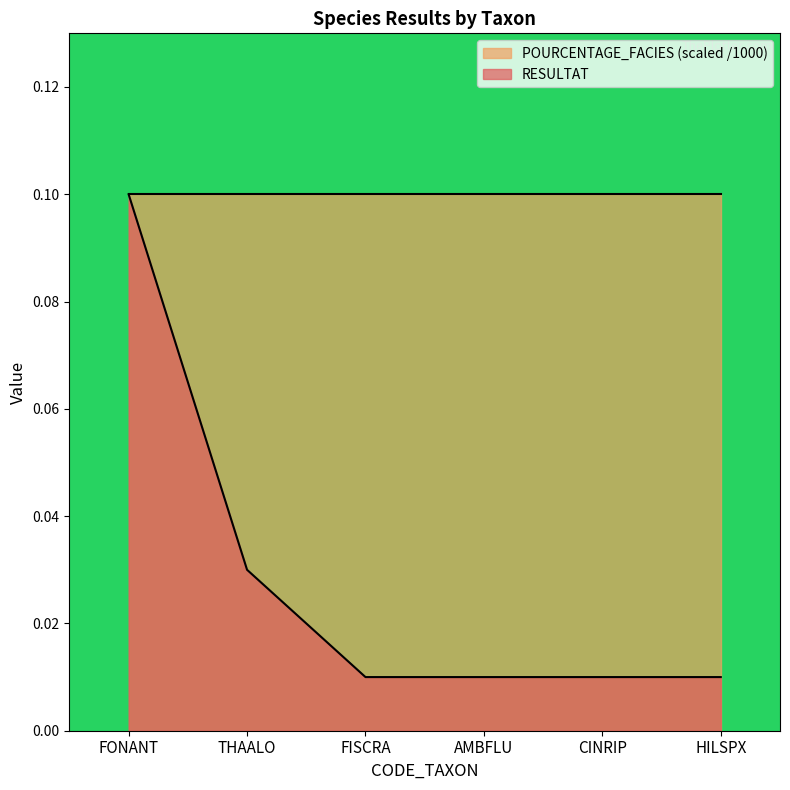

At which category does the chart reach its peak across all series?

FONANT